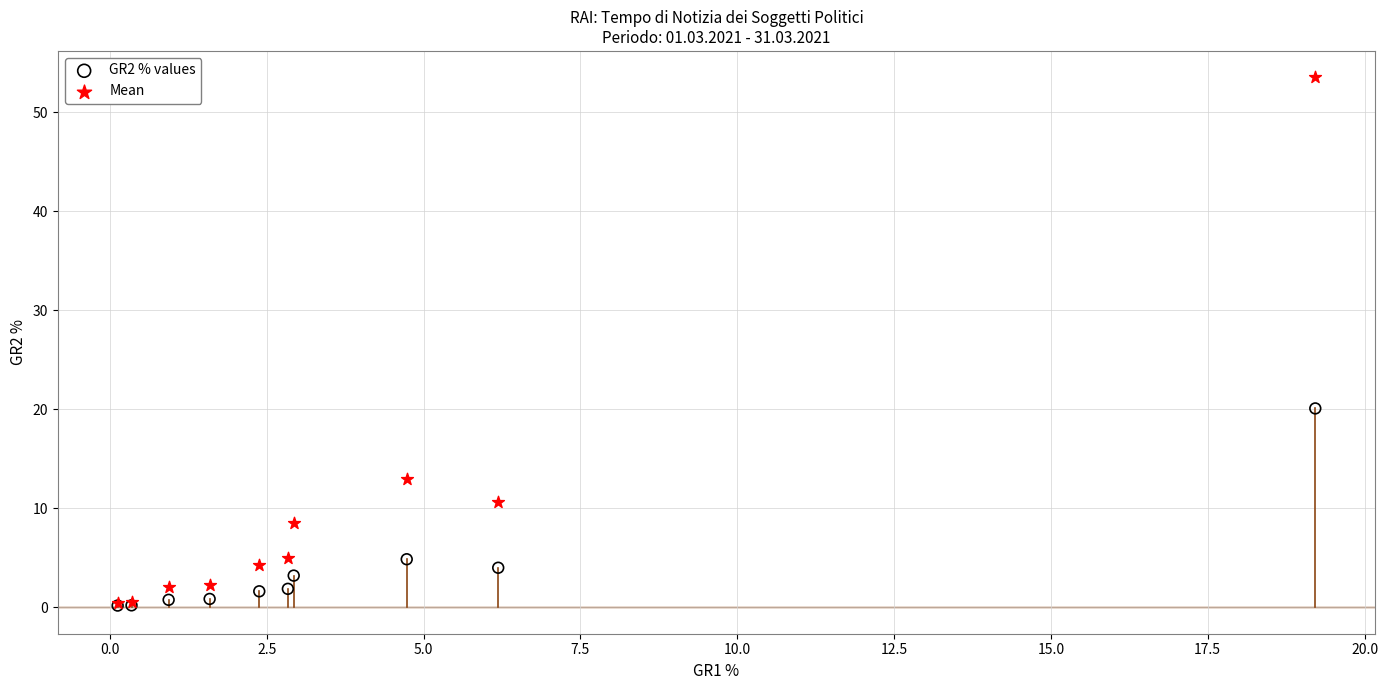

In the Mean series, what Y value is closest to 26?

12.9